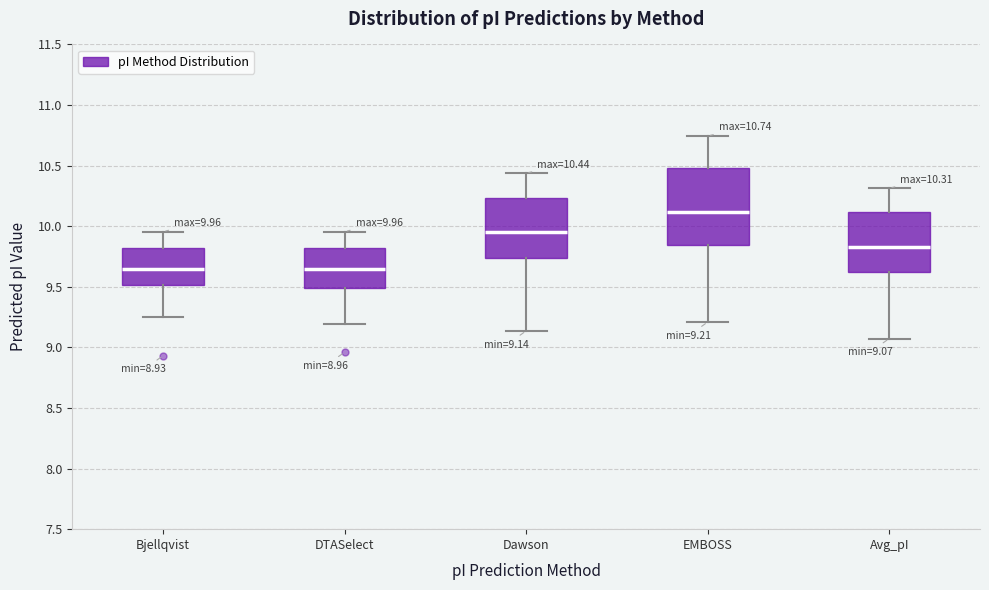

Which box's median line is the highest?

EMBOSS